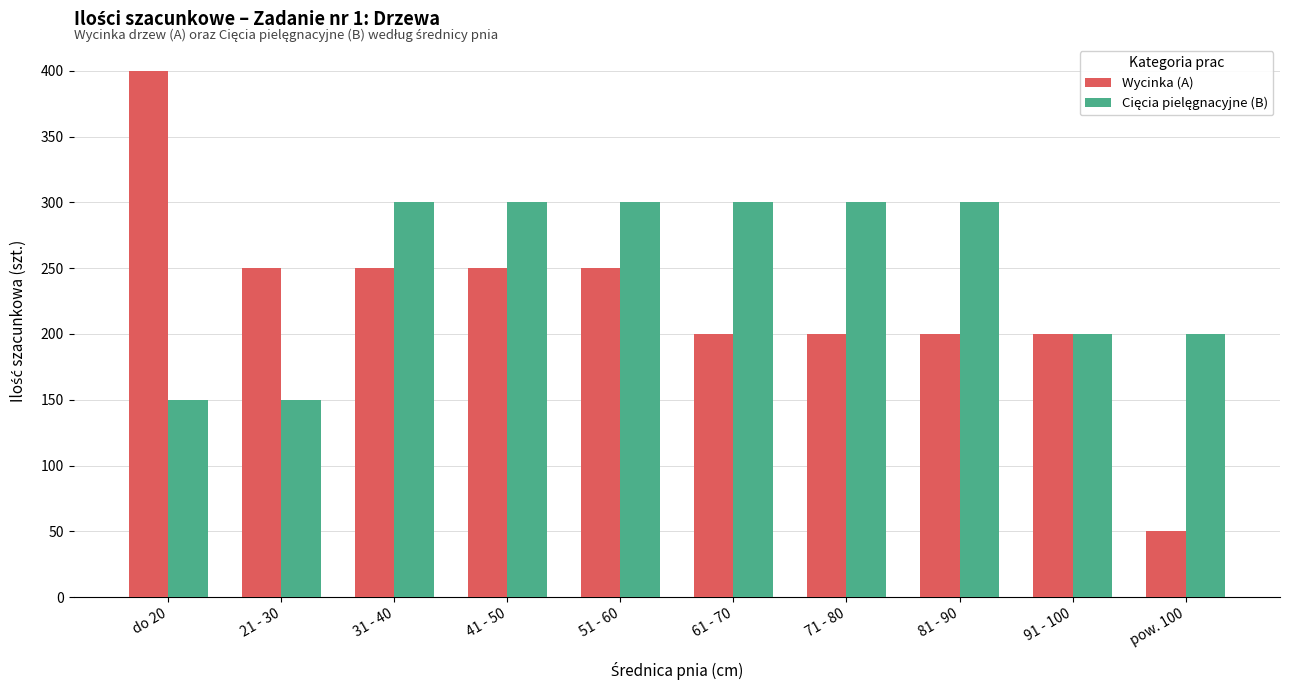

What is the maximum value shown in the chart?

400